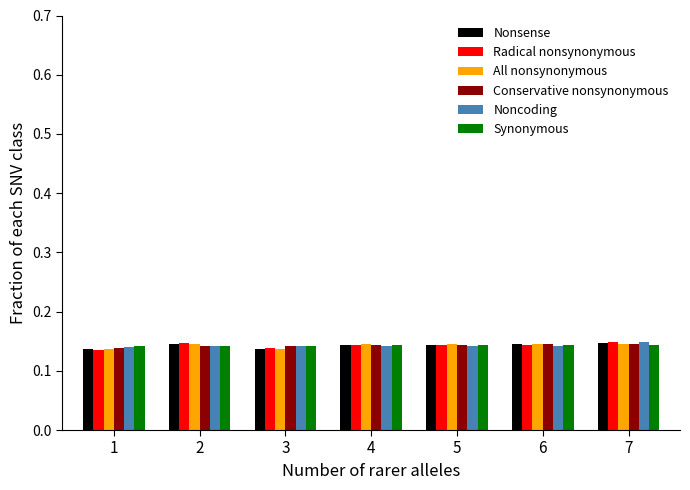

What is the sum of the Nonsense values at 3 and 6?

0.3